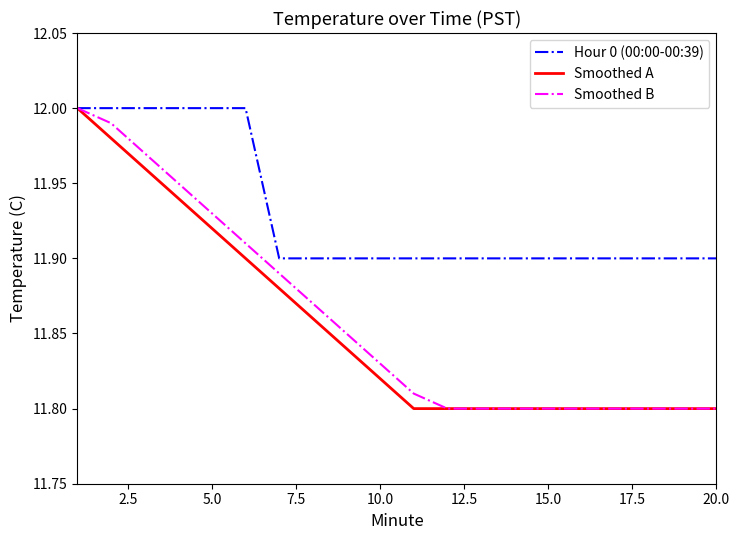

How many categories are shown in the chart?

20